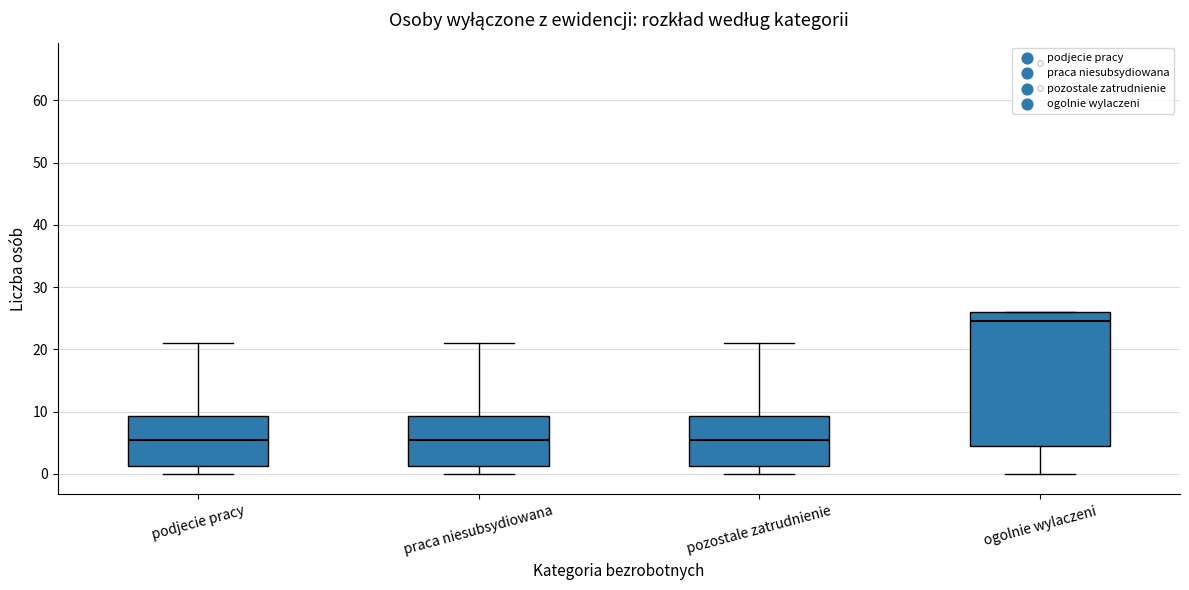

Reading left to right, read every box against the y-axis: the position of its median line, the range the box covers, and the ends of its whiskers. The values are not printed on the chart, so give them approximately, as read against the axis.

podjecie pracy: median 6, box 1 to 9, whiskers 0 to 21
praca niesubsydiowana: median 6, box 1 to 9, whiskers 0 to 21
pozostale zatrudnienie: median 6, box 1 to 9, whiskers 0 to 21
ogolnie wylaczeni: median 25, box 5 to 26, whiskers 0 to 26